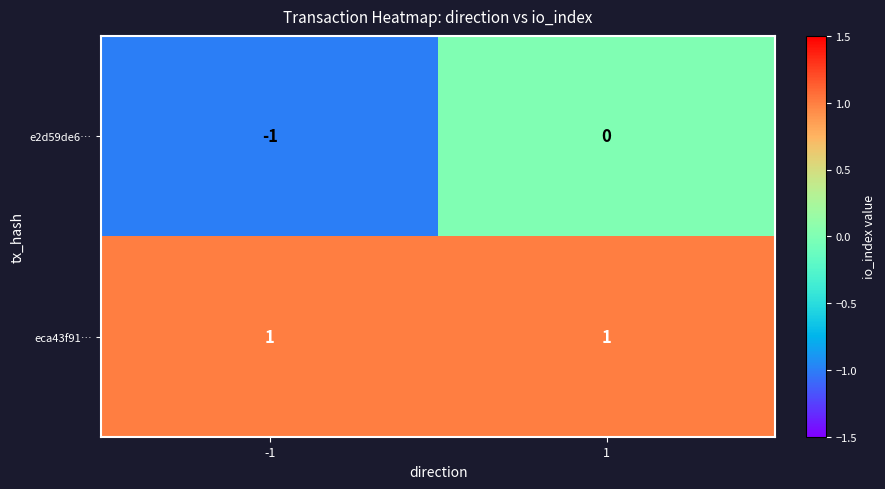

Rank the series at -1 from highest to lowest value.

eca43f91…, e2d59de6…